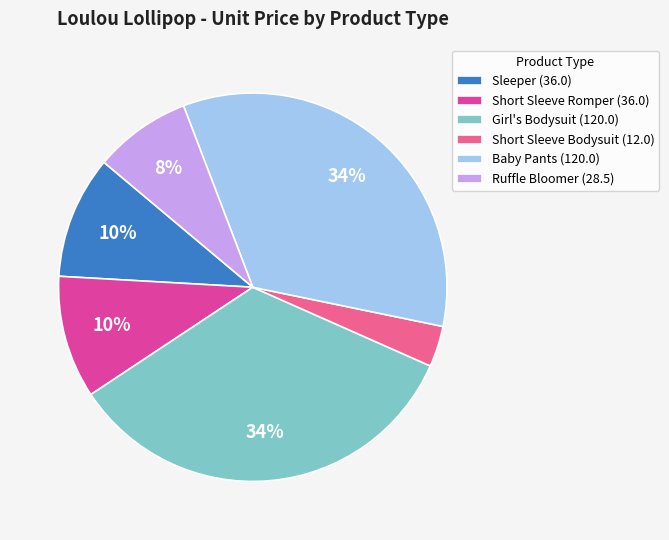

Count the number of slices in the pie.

6